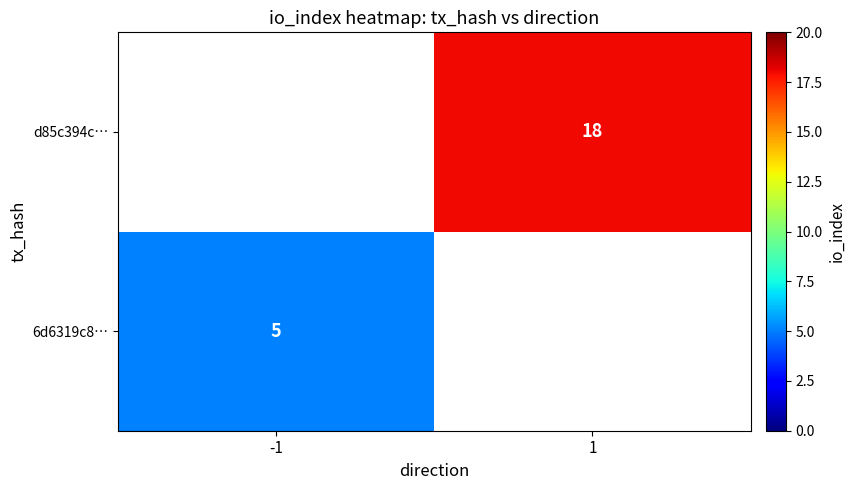

The value of d85c394c… at 1 is 18. True or false?

True